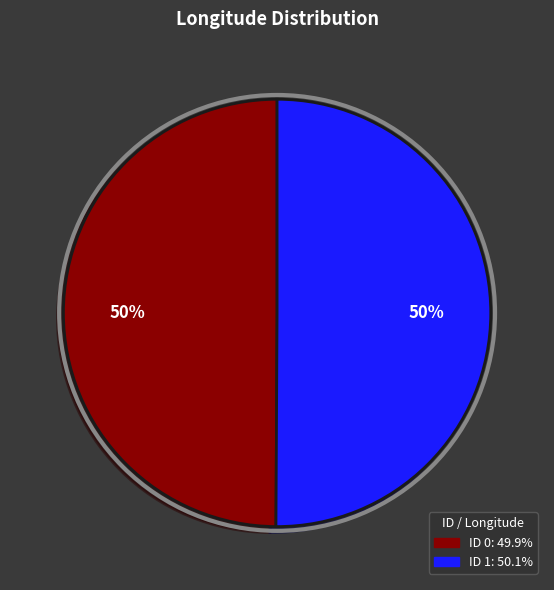

Is the sum of ID 0 and ID 1 greater than half?

Yes